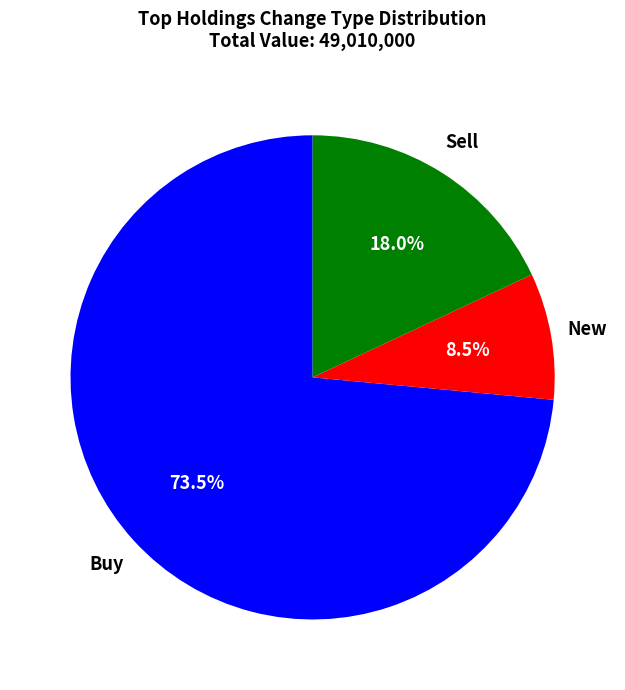

What is the total percentage of Sell and New?

26.5%